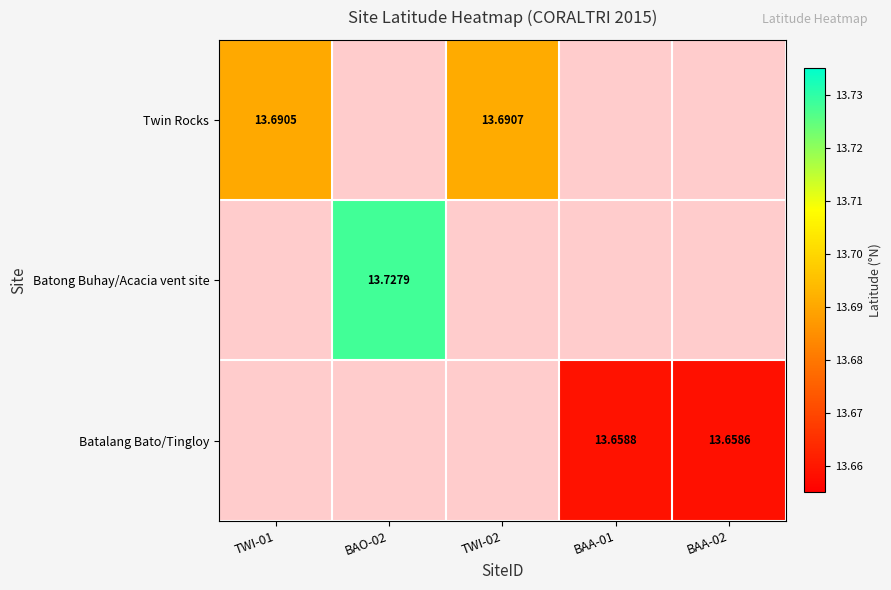

Is the value of Batong Buhay/Acacia vent site at TWI-02 greater than the value of Batalang Bato/Tingloy at BAO-02?

No